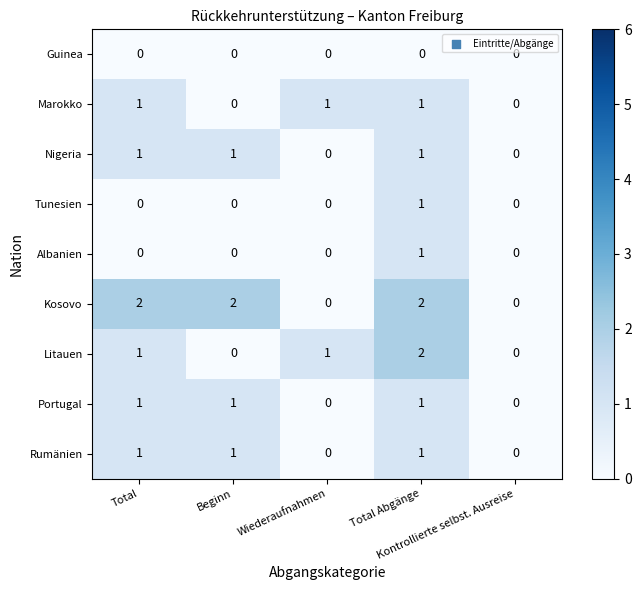

Count the Nigeria values in the range 0 to 1.

5